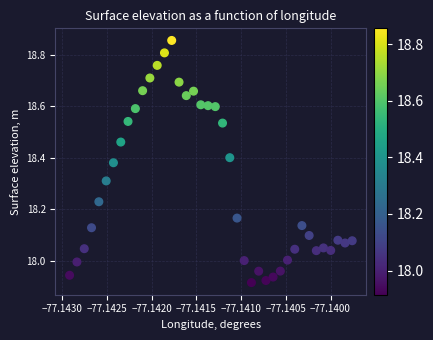

What is the range of Y values (max minus min)?

0.9